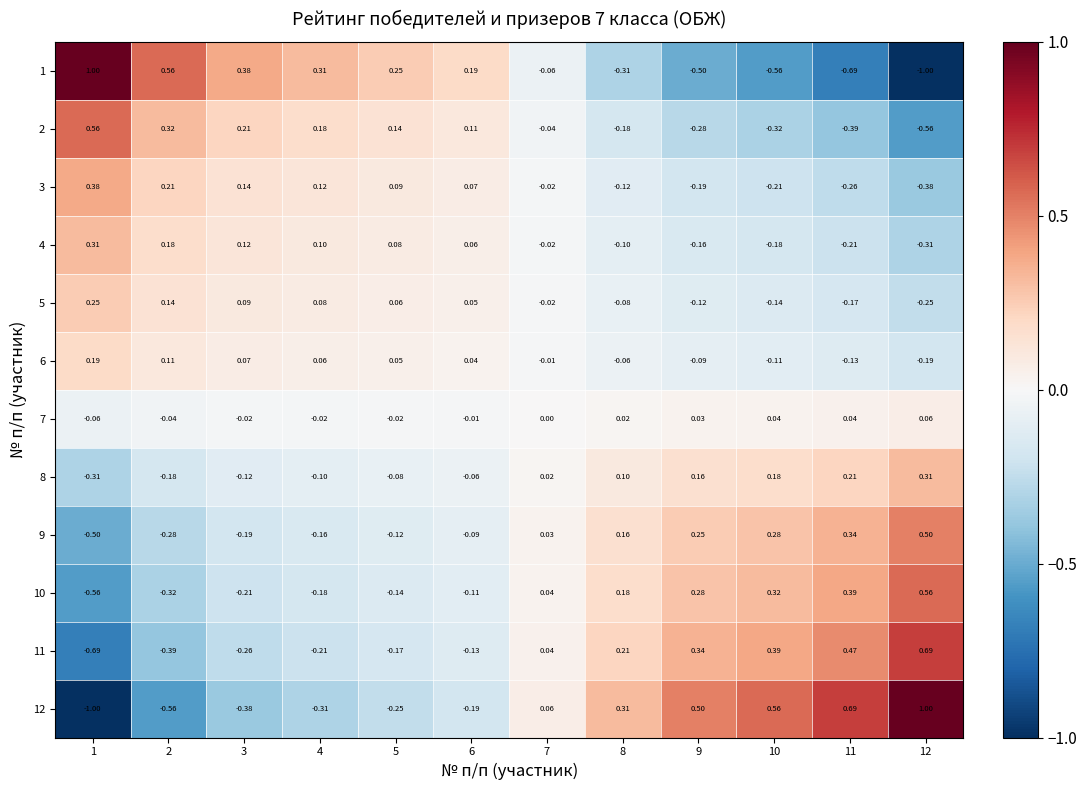

How many values in the 2 series are below 0?

6